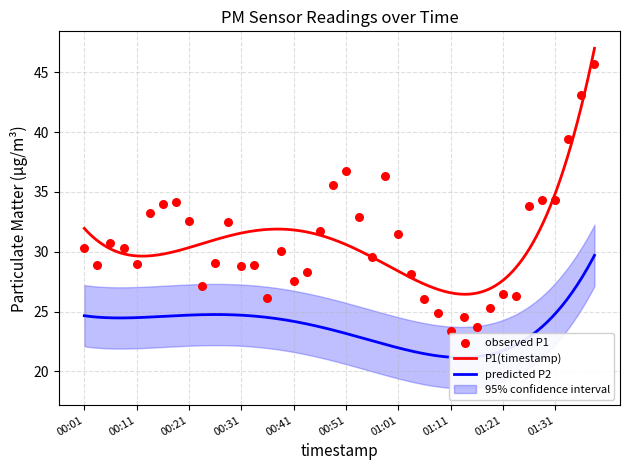

What is the ratio of the value at 00:19 to the value at 01:26?

1.0